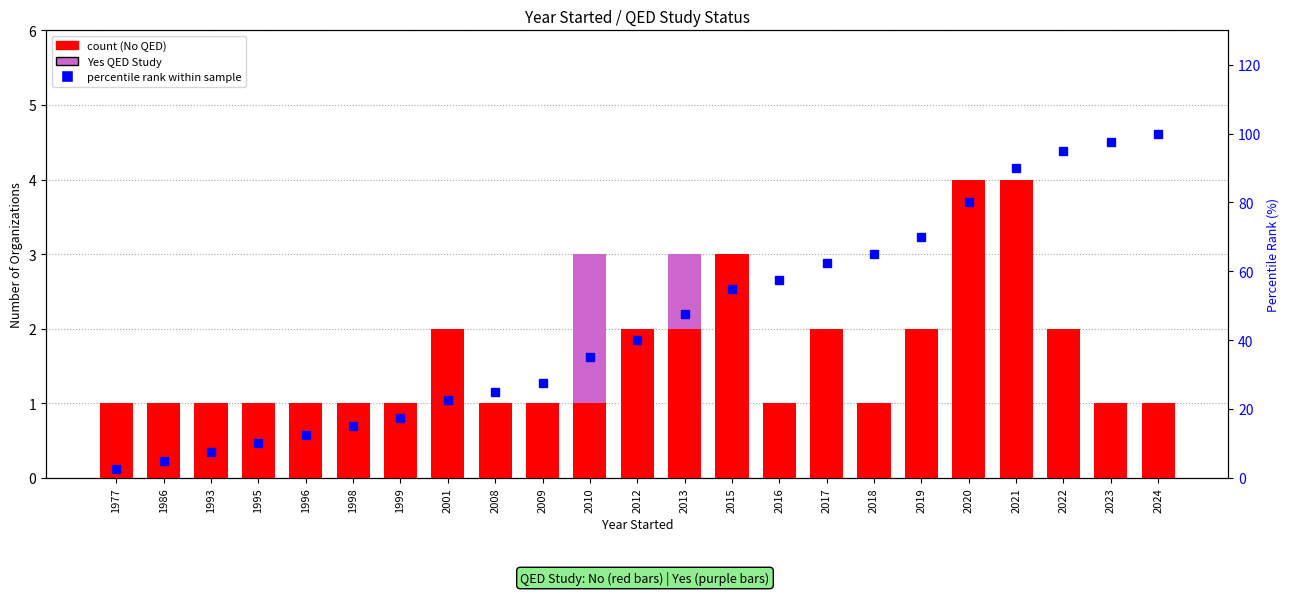

What is the sum of the No QED values at 2015 and 2022?

5.0